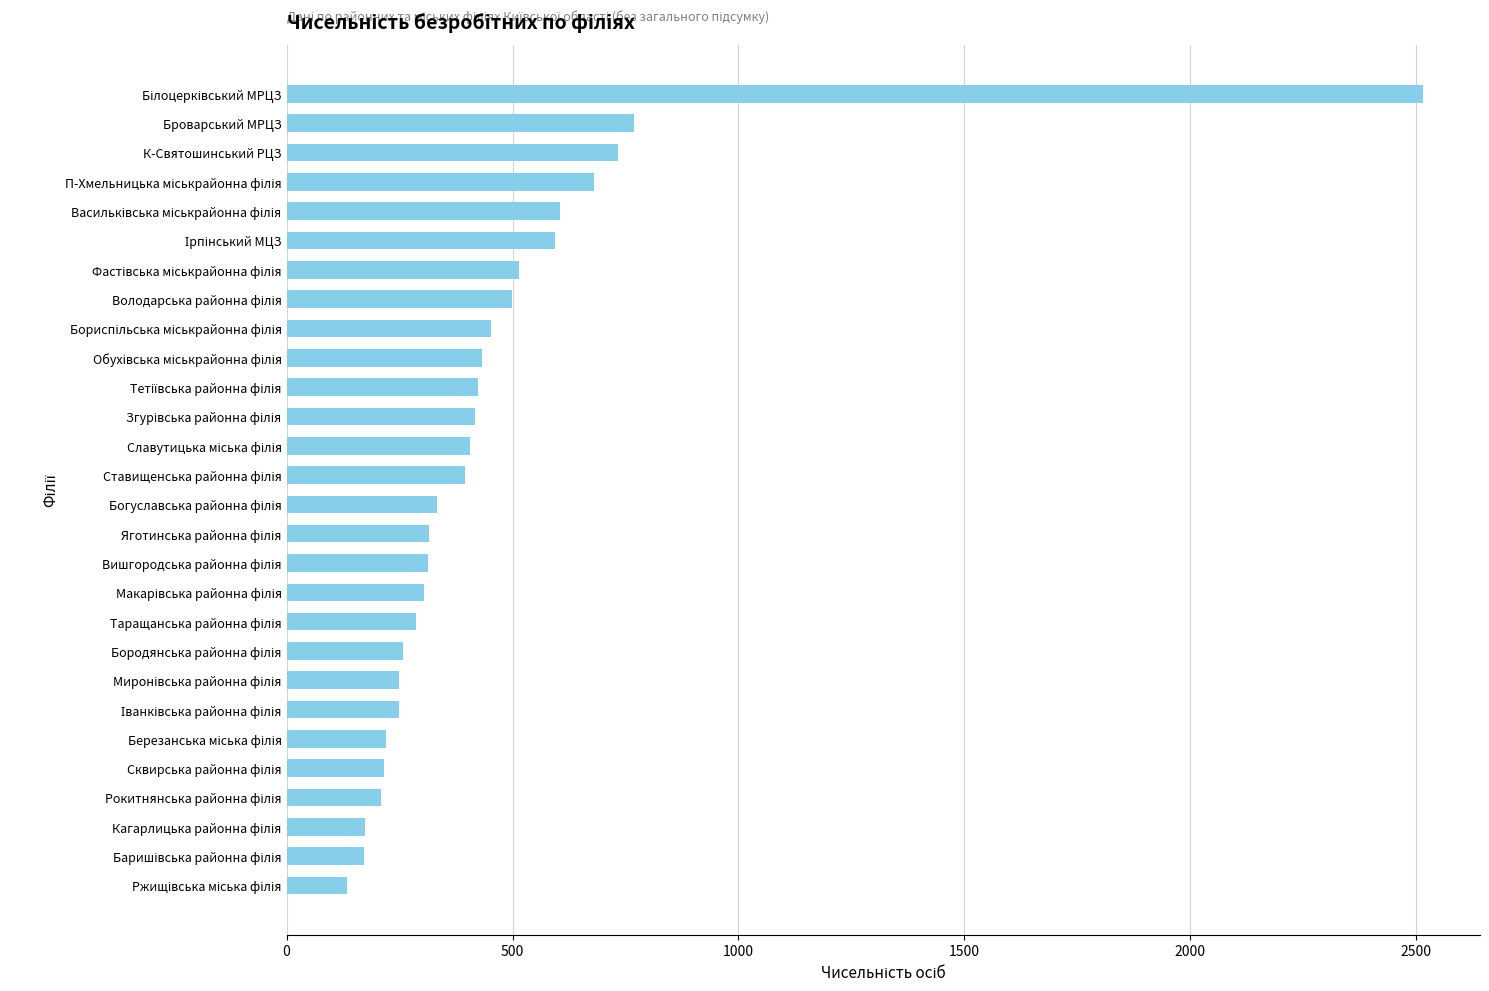

What is the value of the 9th bar from the top?

452